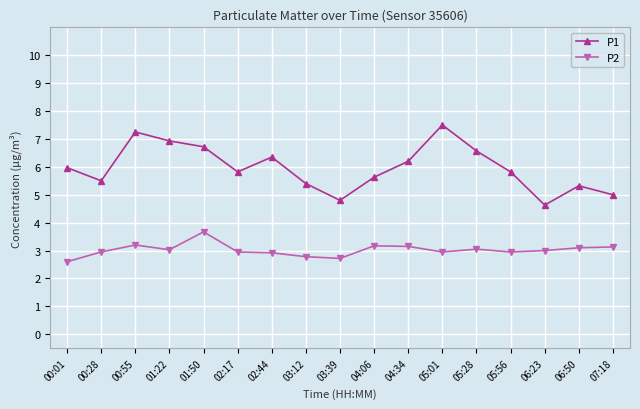

Is the value of P2 at 01:50 greater than the value of P1 at 02:17?

No